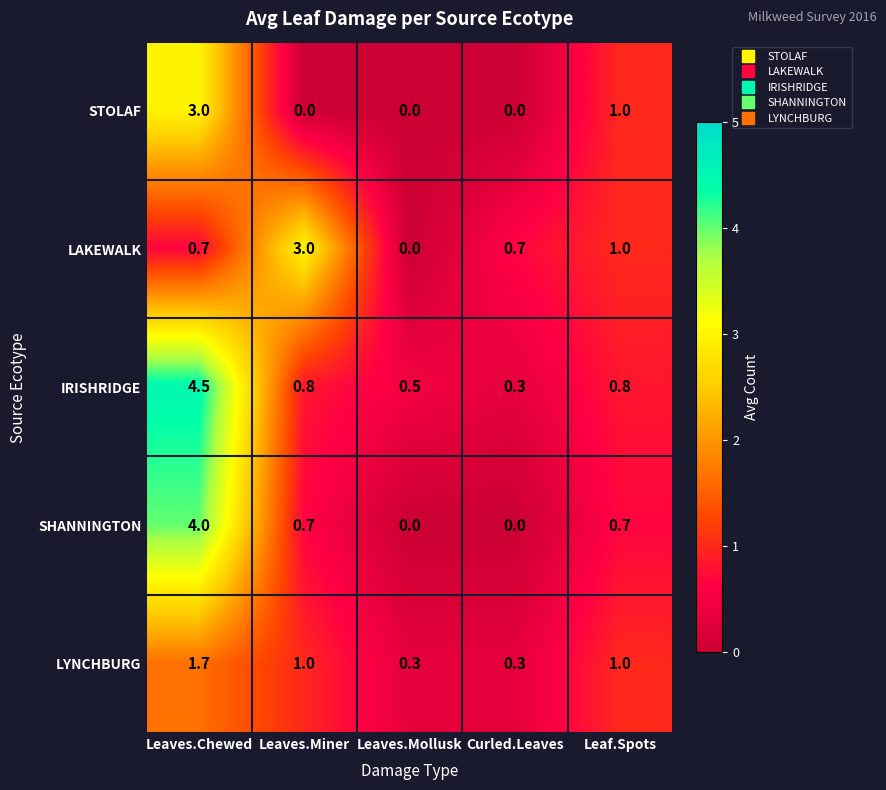

Rank the series at Leaves.Chewed from highest to lowest value.

IRISHRIDGE, SHANNINGTON, STOLAF, LYNCHBURG, LAKEWALK